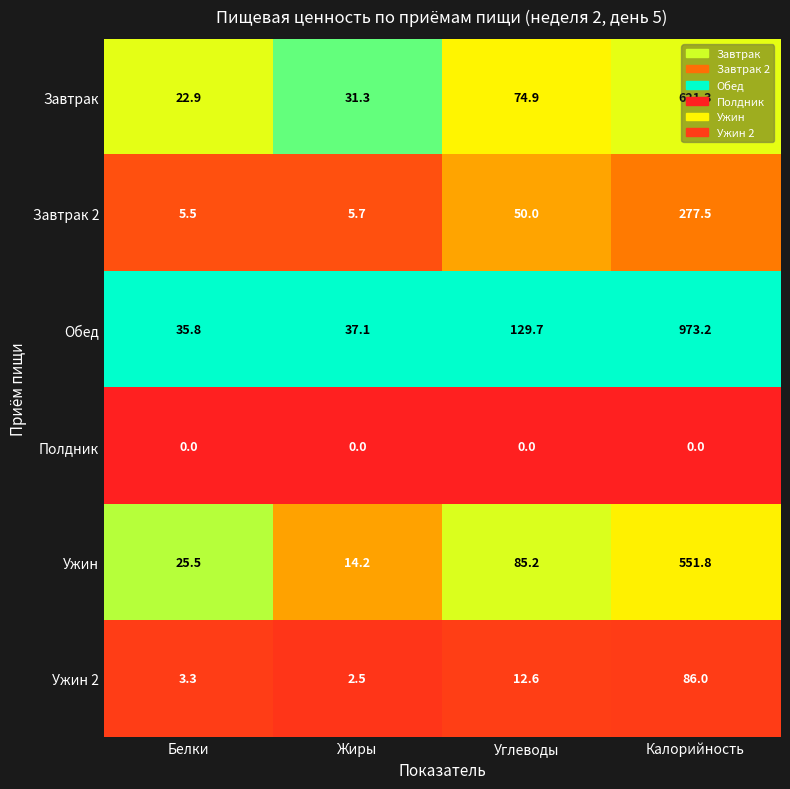

What is the minimum value for Обед?

35.8